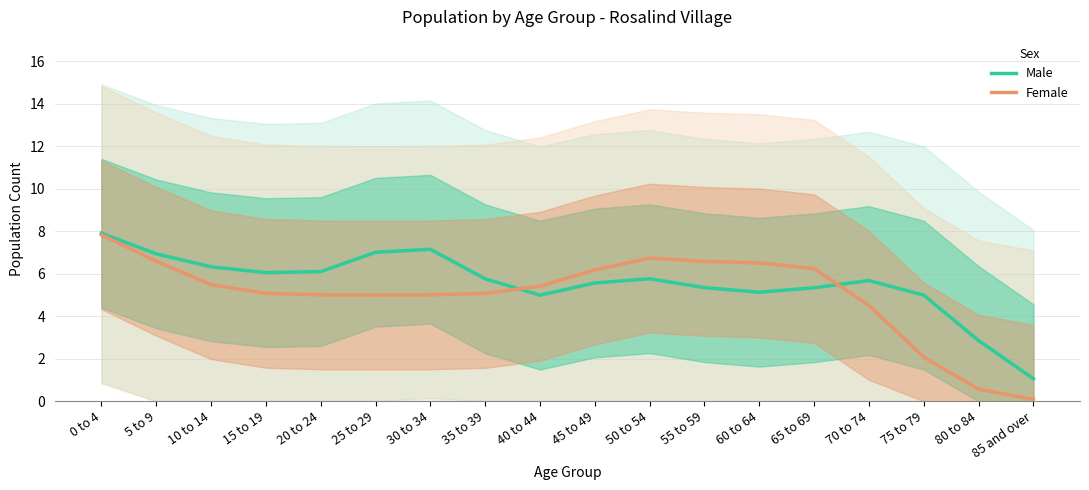

At how many categories does at least one series exceed 1?

18